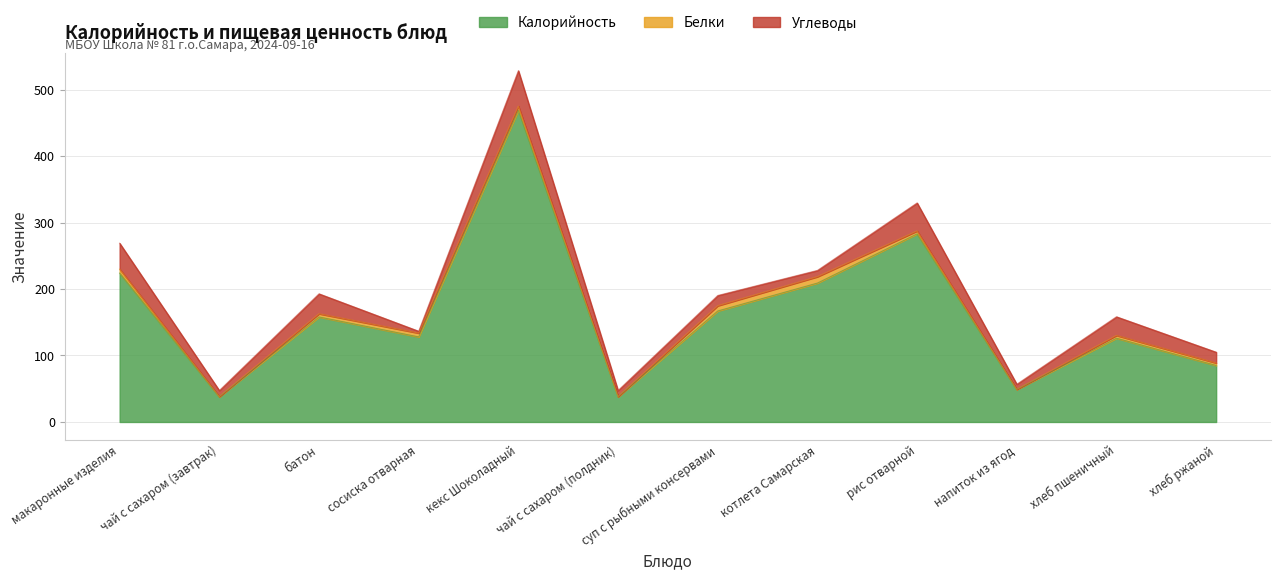

Does the chart display data point markers on the line(s)?

No